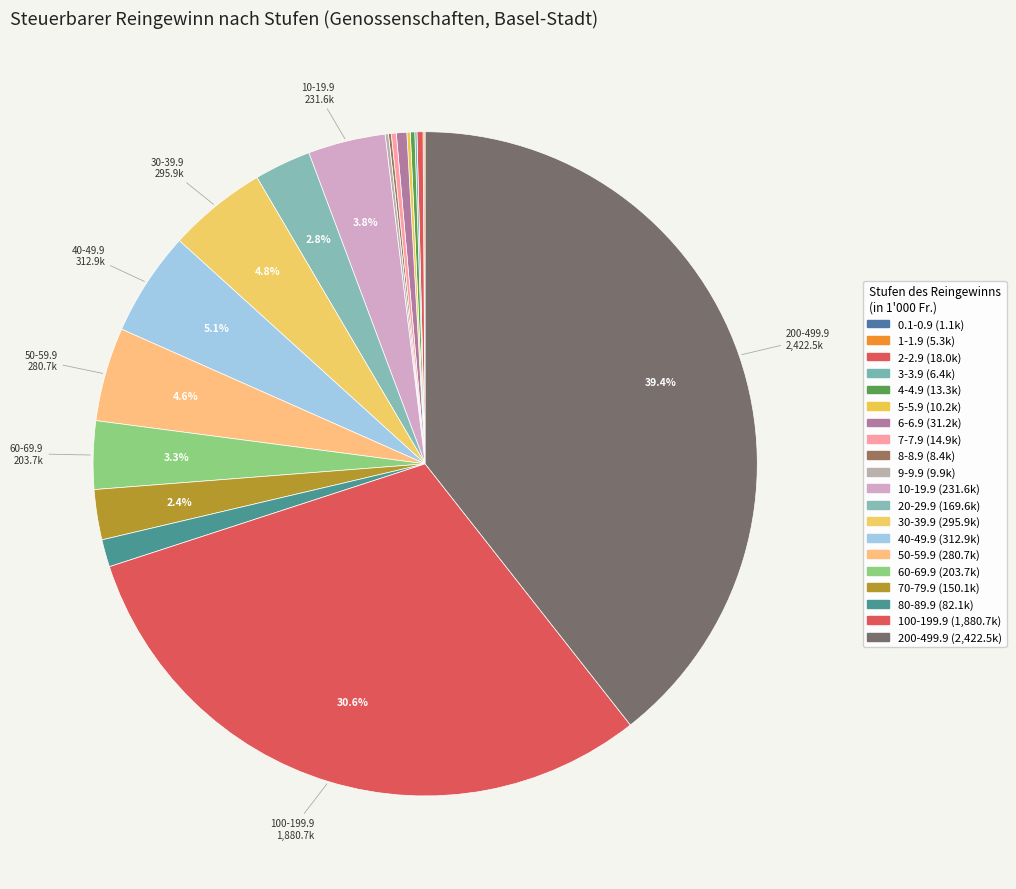

Does any single category account for the majority?

No